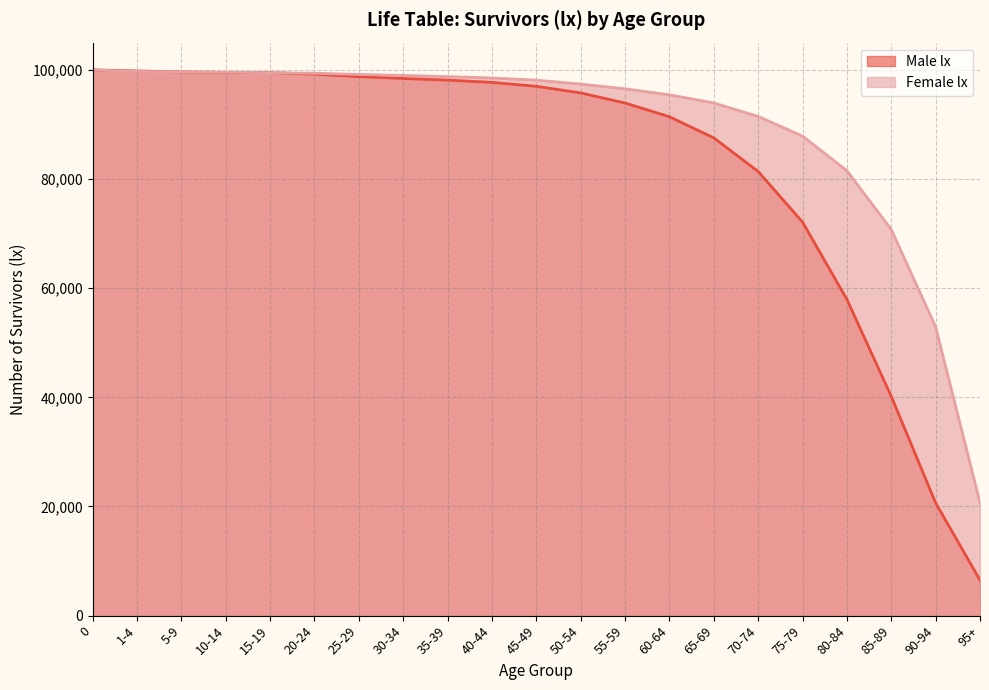

After their last crossing, which series has the higher values: Female lx or Male lx?

Female lx